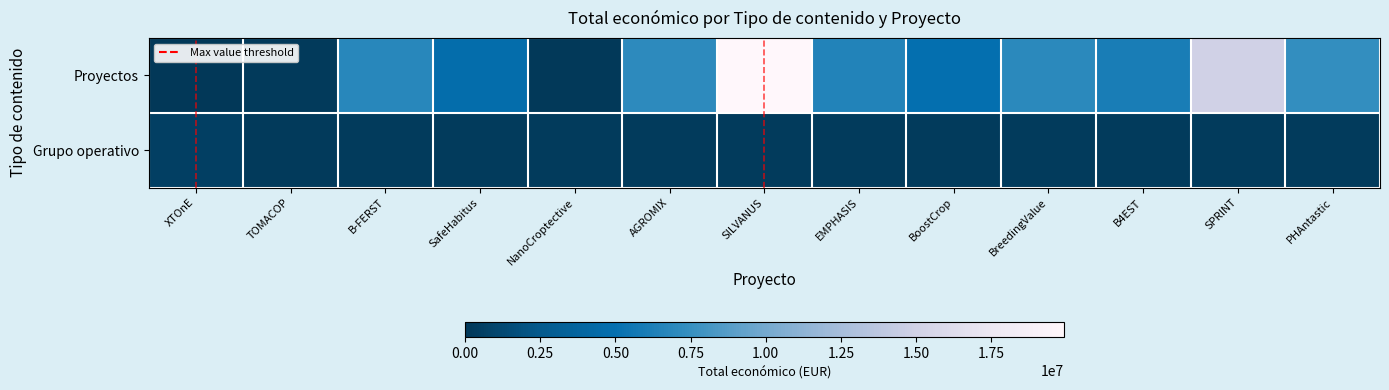

At B4EST, list the series in order from smallest to largest.

Grupo operativo, Proyectos